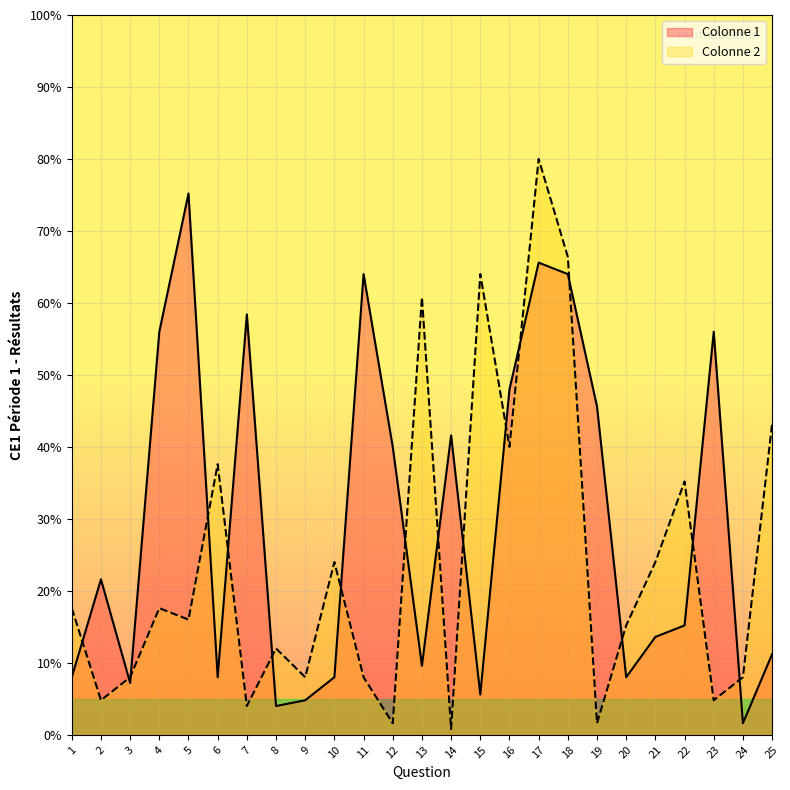

Is the value of Colonne 1 at 13 greater than the value of Colonne 2 at 1?

No